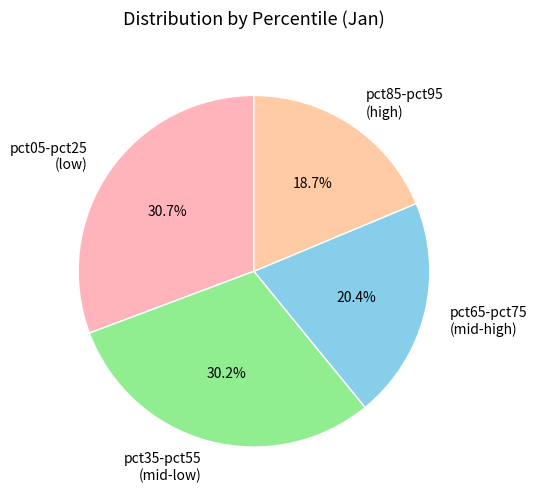

Which has a higher value, pct65-pct75 (mid-high) or pct85-pct95 (high)?

pct65-pct75 (mid-high)